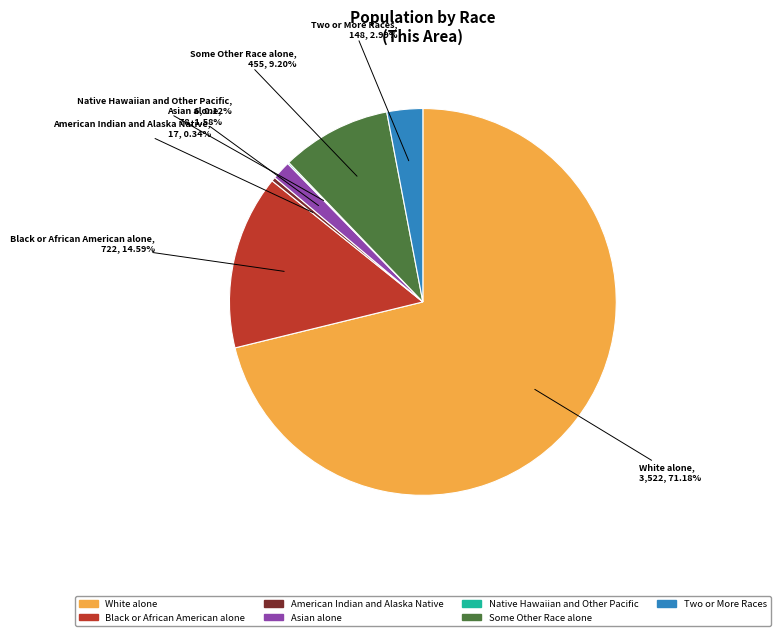

What portion of the pie excludes White alone?

28.8%